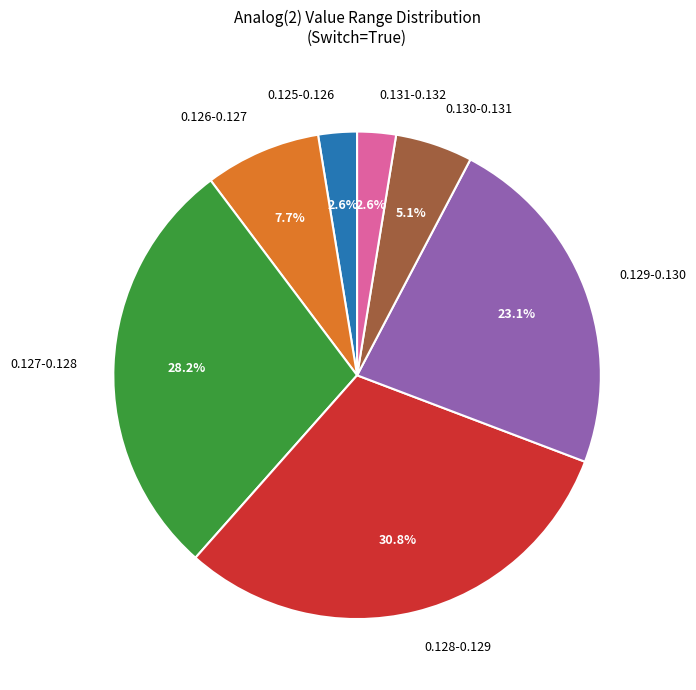

Does 0.129-0.130 represent more than half of the total?

No